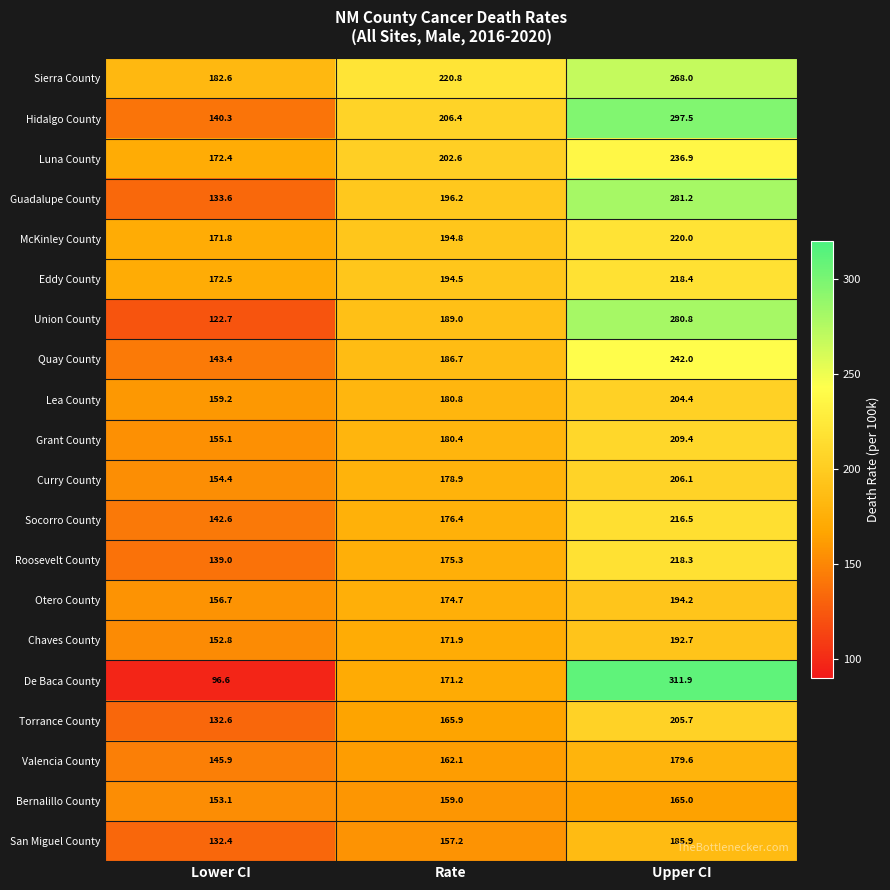

At Lower CI, list the series in order from smallest to largest.

De Baca County, Union County, San Miguel County, Torrance County, Guadalupe County, Roosevelt County, Hidalgo County, Socorro County, Quay County, Valencia County, Chaves County, Bernalillo County, Curry County, Grant County, Otero County, Lea County, McKinley County, Luna County, Eddy County, Sierra County